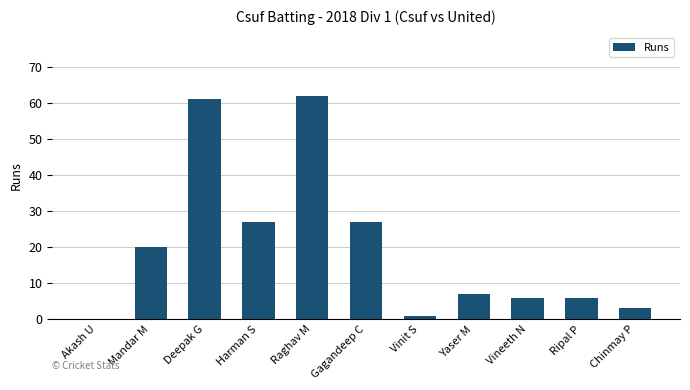

Which has a higher value, Raghav M or Gagandeep C?

Raghav M